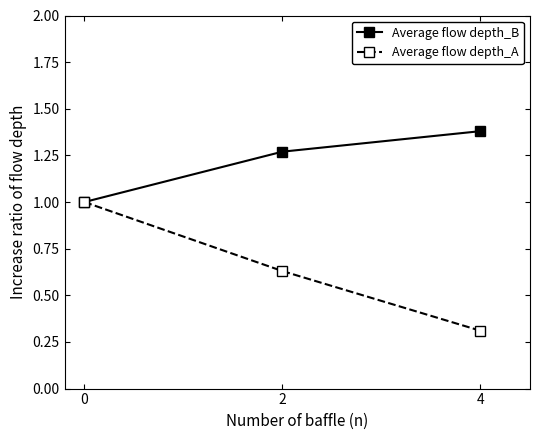

Between 0 and 2, which series saw the biggest shift?

Average flow depth_A